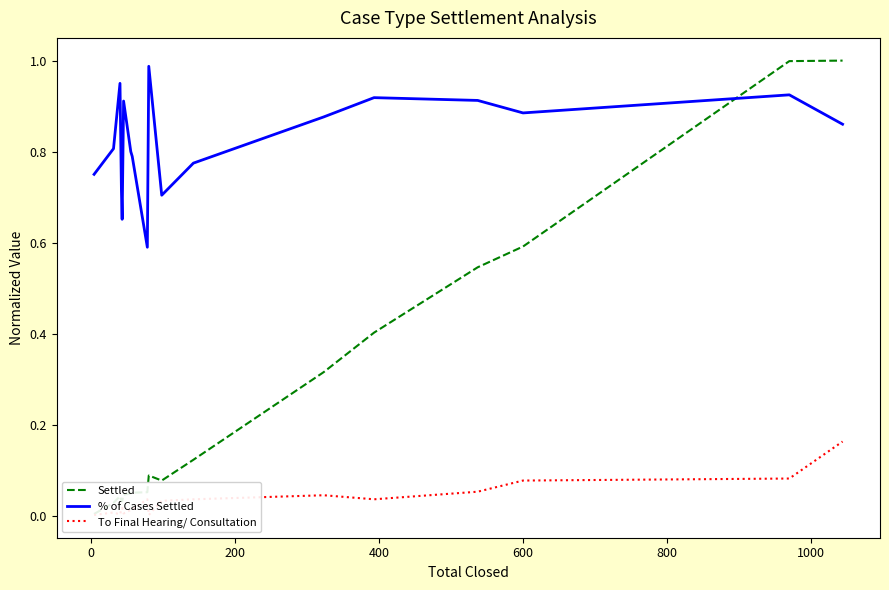

What are all the series names shown in the legend?

Settled, % of Cases Settled, To Final Hearing/ Consultation